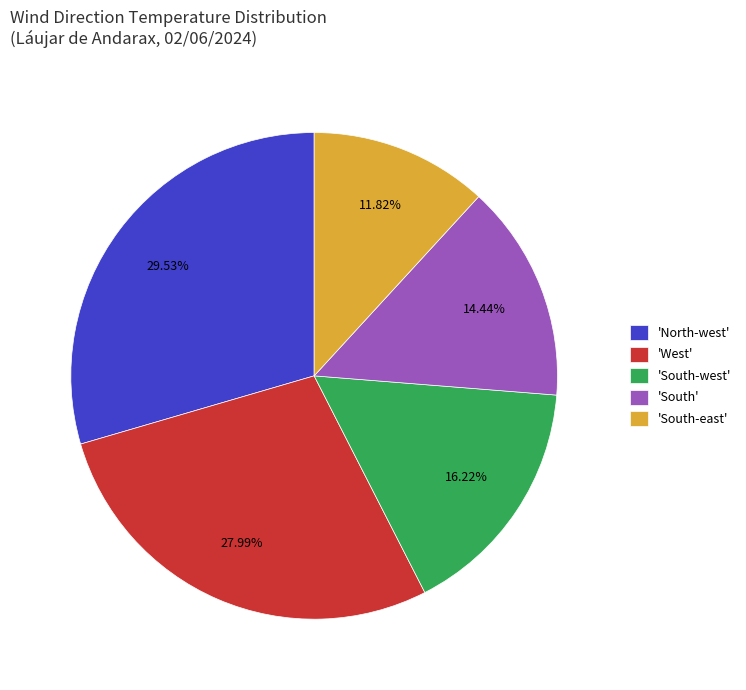

Approximately how many times larger is the value at 'South' compared to 'North-west'?

0.5